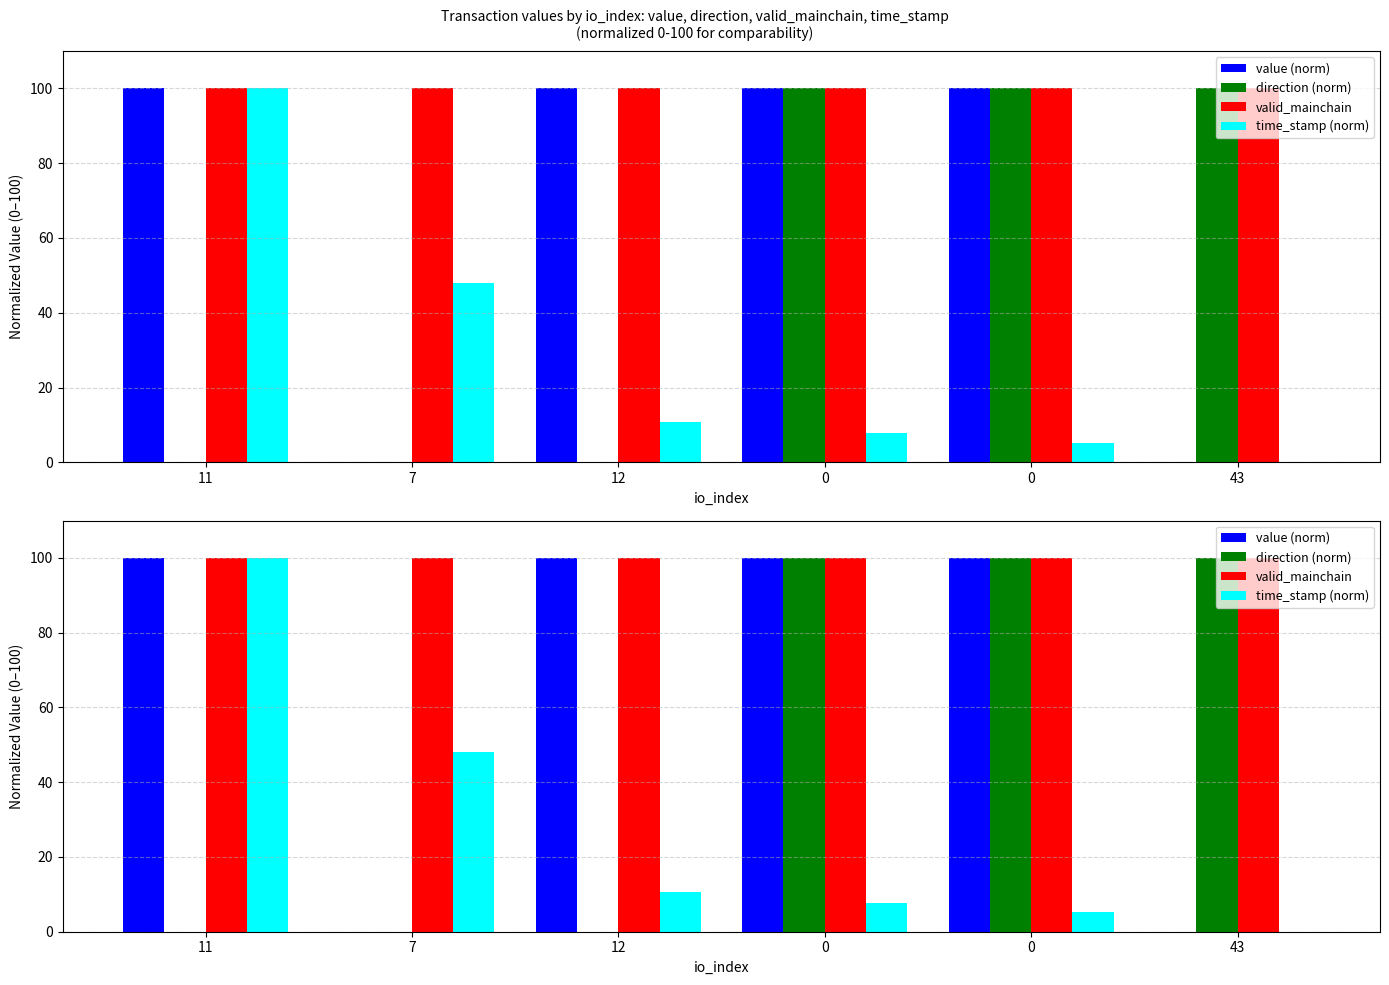

What is the spread (max minus min) of values at 43?

100.0